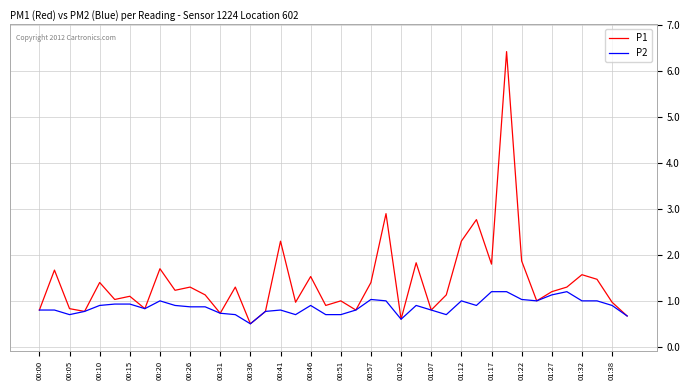

Which series has the largest range (max minus min)?

P1